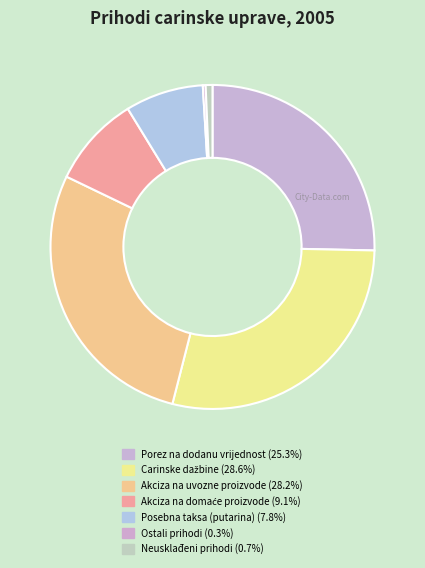

Count the number of slices in the pie.

7